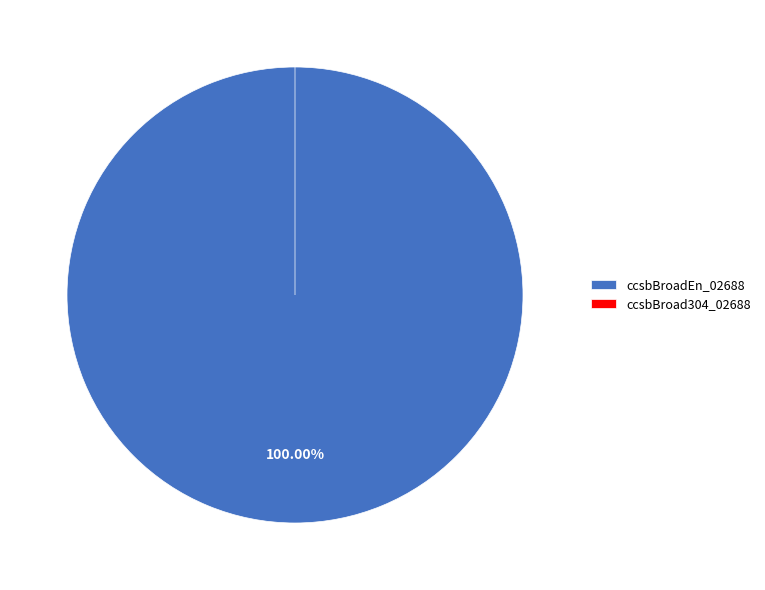

To the nearest percent, what percentage of the pie is ccsbBroadEn_02688?

100%